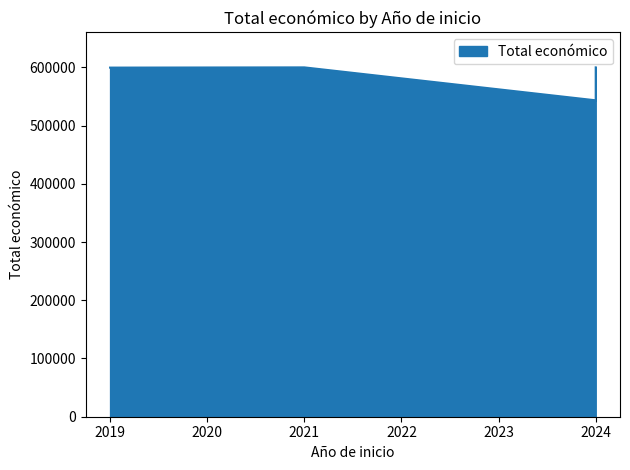

Between 2024 and 2024, which is larger?

2024